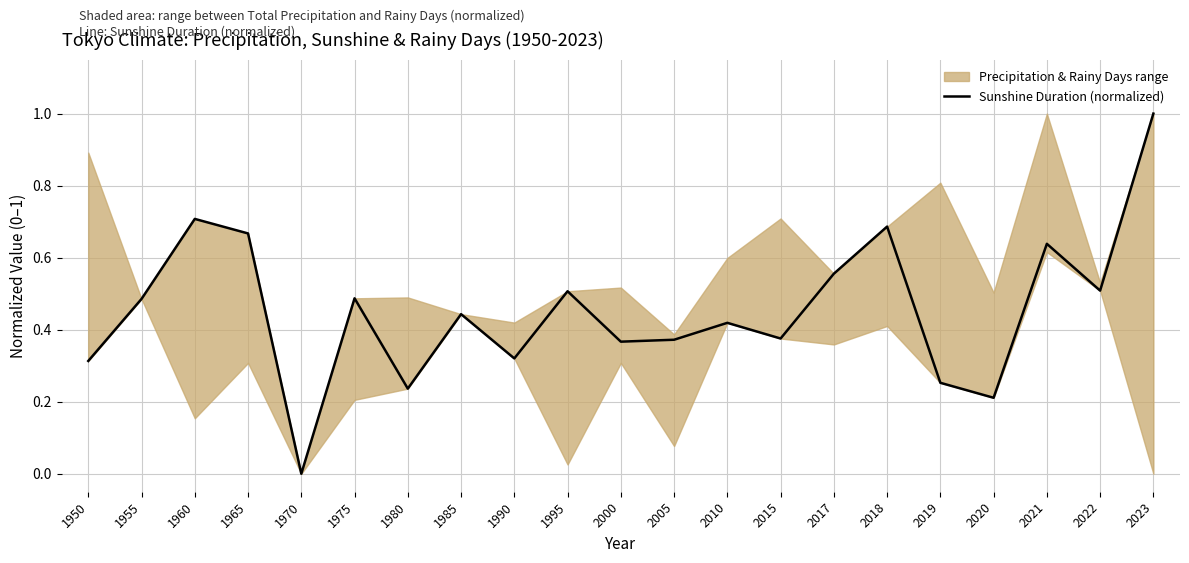

Reading left to right, list all the values displayed in this chart.

1950=0.3	1955=0.5	1960=0.7	1965=0.7	1970=0.0	1975=0.5	1980=0.2	1985=0.4	1990=0.3	1995=0.5	2000=0.4	2005=0.4	2010=0.4	2015=0.4	2017=0.6	2018=0.7	2019=0.3	2020=0.2	2021=0.6	2022=0.5	2023=1.0